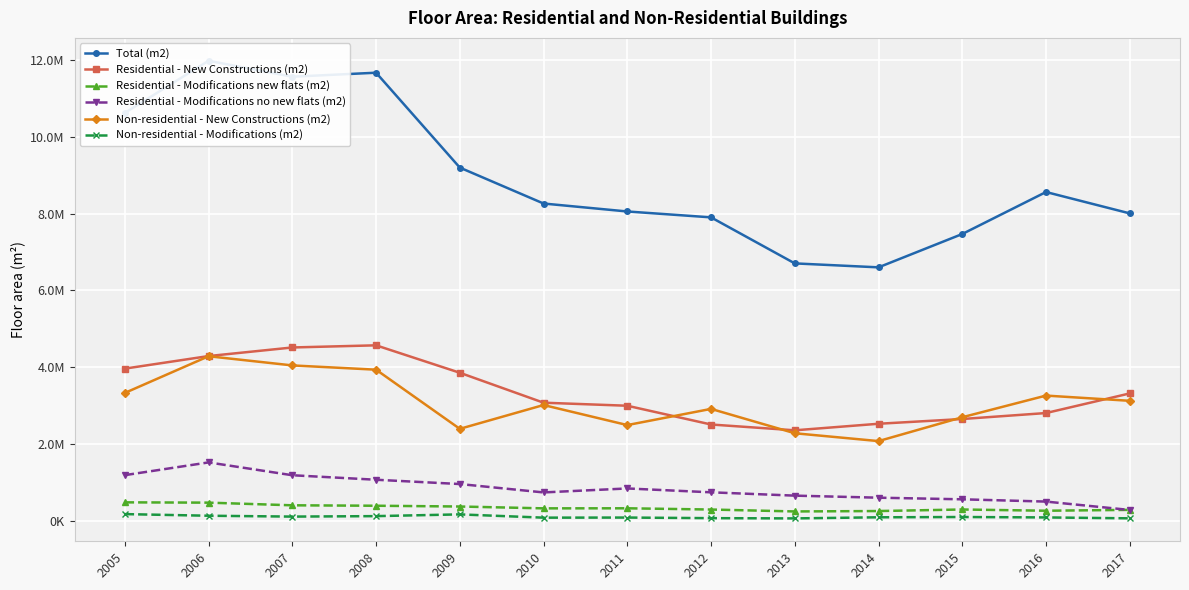

What is the value of the Residential - Modifications no new flats (m2) point at the 6th from the left?

738628